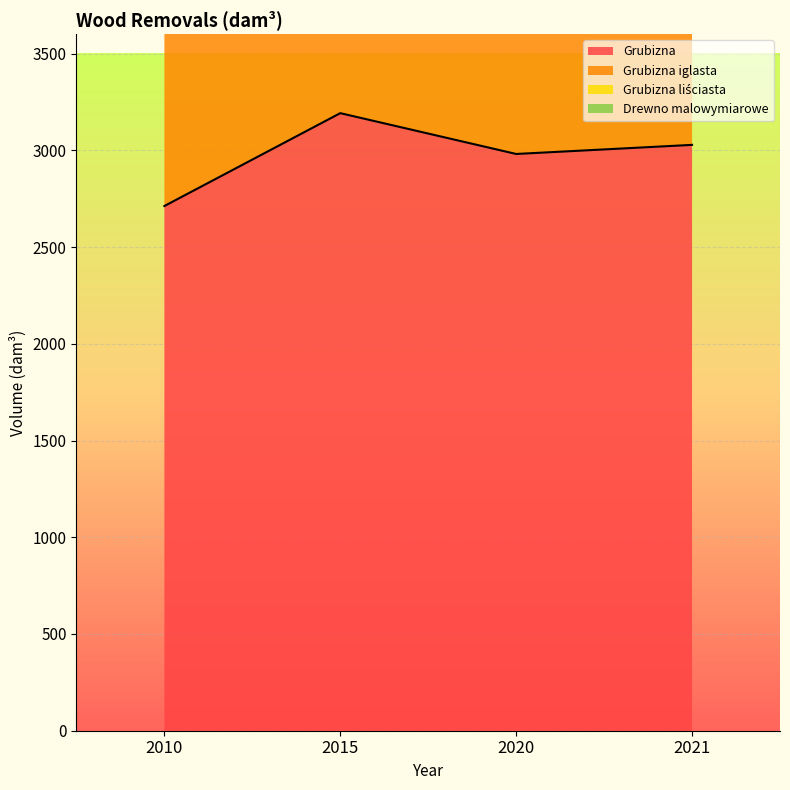

At how many categories does at least one series exceed 4838?

4